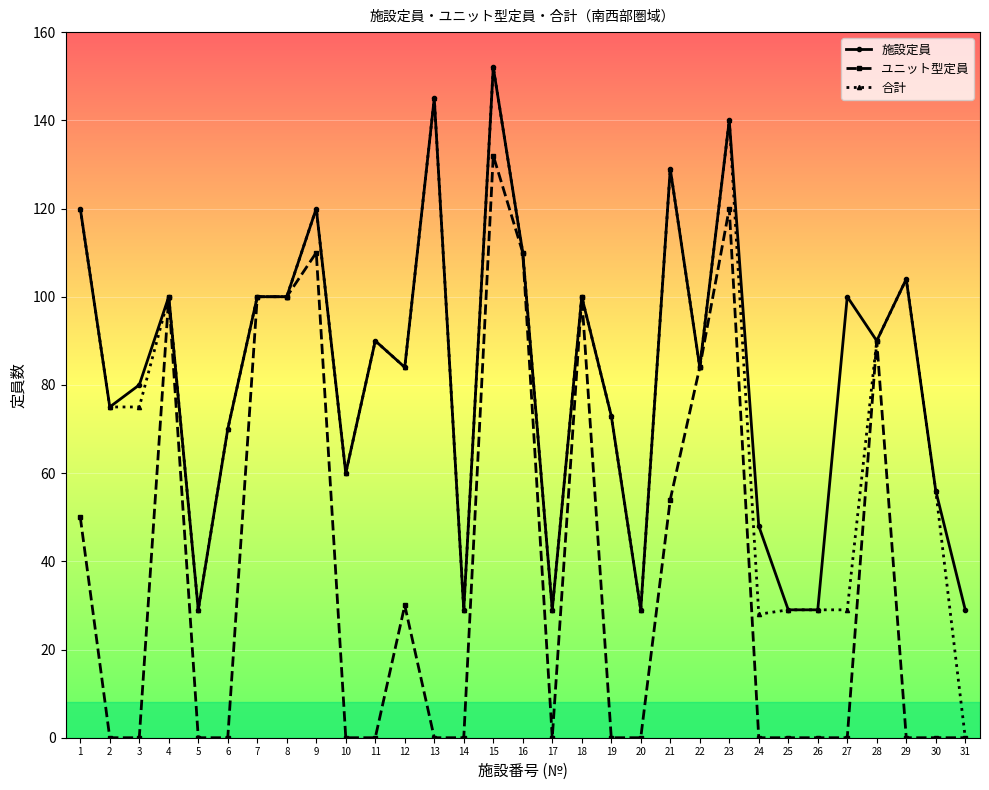

At which label does 合計 reach its peak?

15